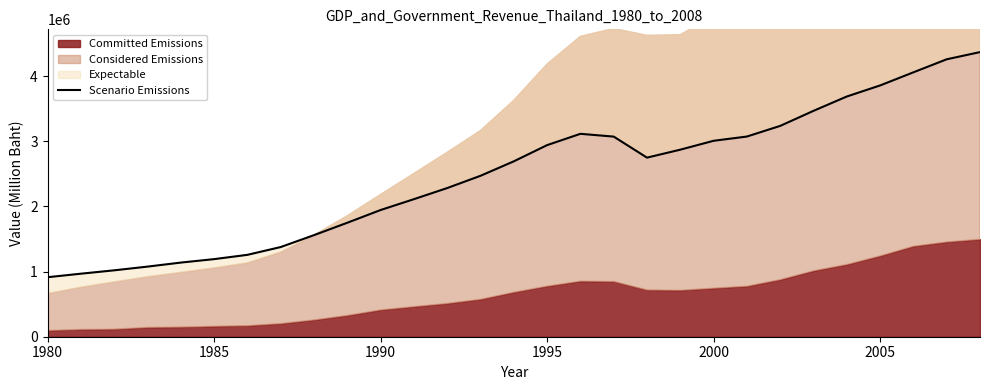

What is the lowest value of the Scenario Emissions series?

913733